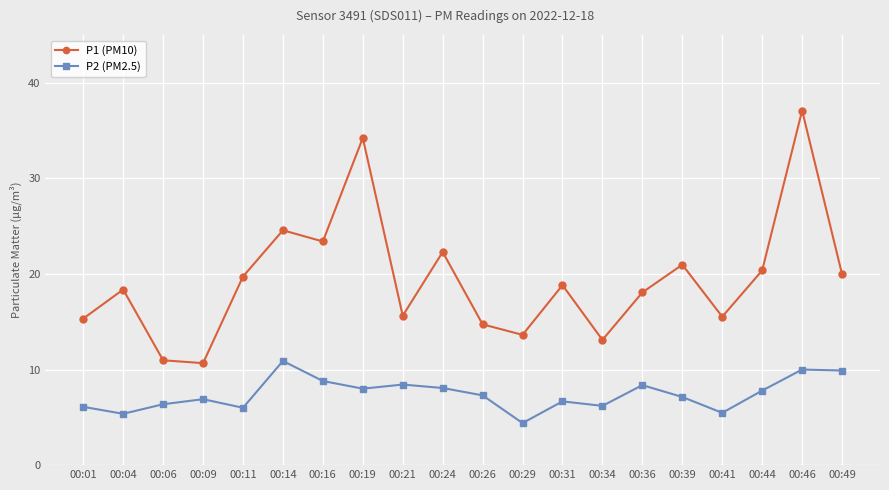

At which category does P1 (PM10) reach its first local peak?

00:04